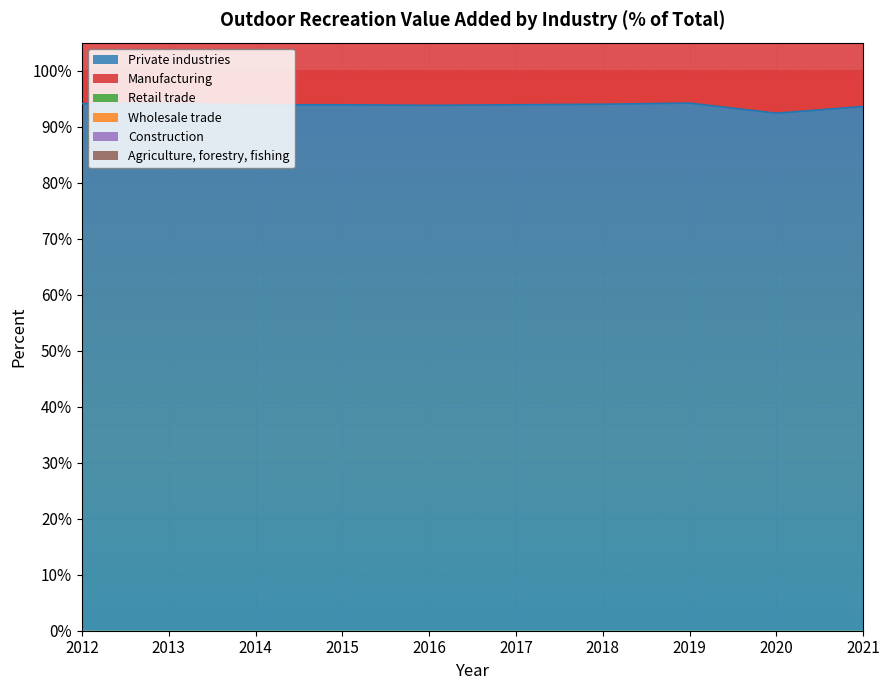

True or false: Retail trade has a value of 5.7 at 2017.

False